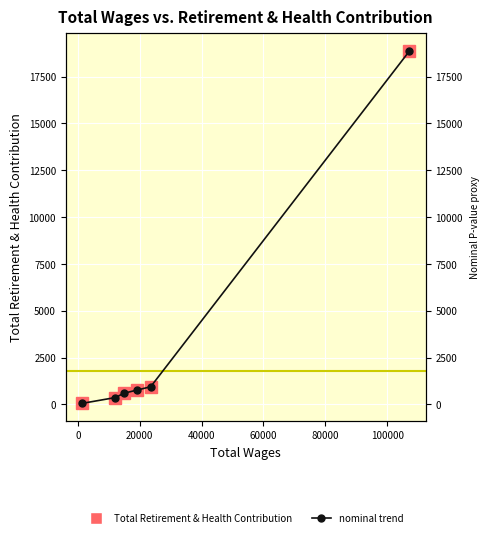

Reading left to right, transcribe all the data shown in this chart.

Total Retirement & Health Contribution: 54	365	594	768	941	18863
nominal trend: 54	365	594	768	941	18863